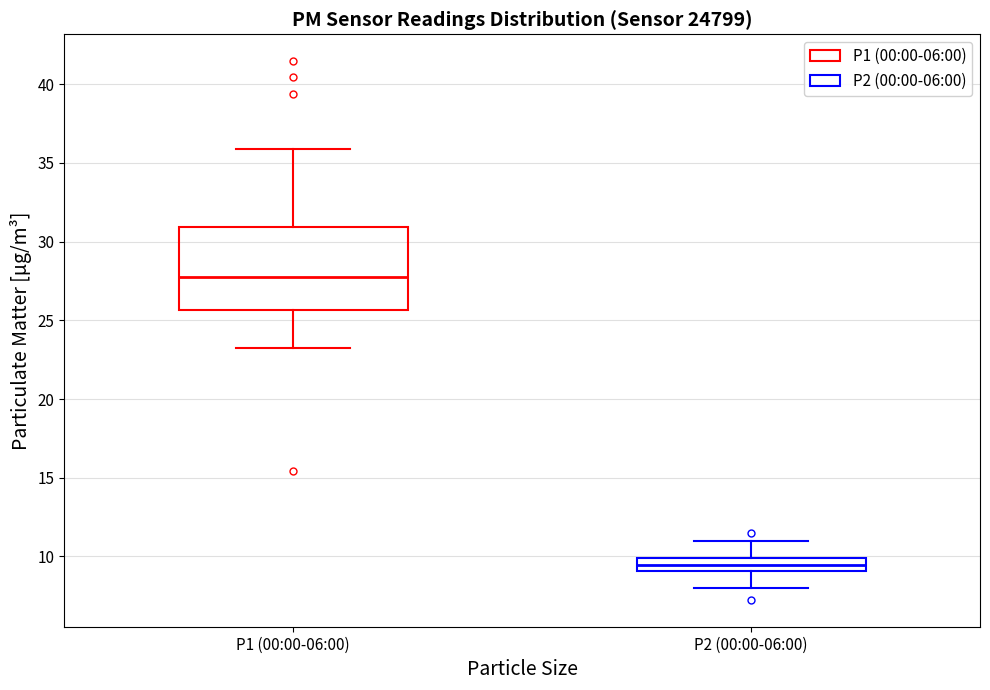

Reading left to right, read every box against the y-axis: the position of its median line, the range the box covers, and the ends of its whiskers. The values are not printed on the chart, so give them approximately, as read against the axis.

P1 (00:00-06:00): median 27.5, box 25.5 to 31.0, whiskers 23.5 to 36.0
P2 (00:00-06:00): median 9.5, box 9.0 to 10.0, whiskers 8.0 to 11.0